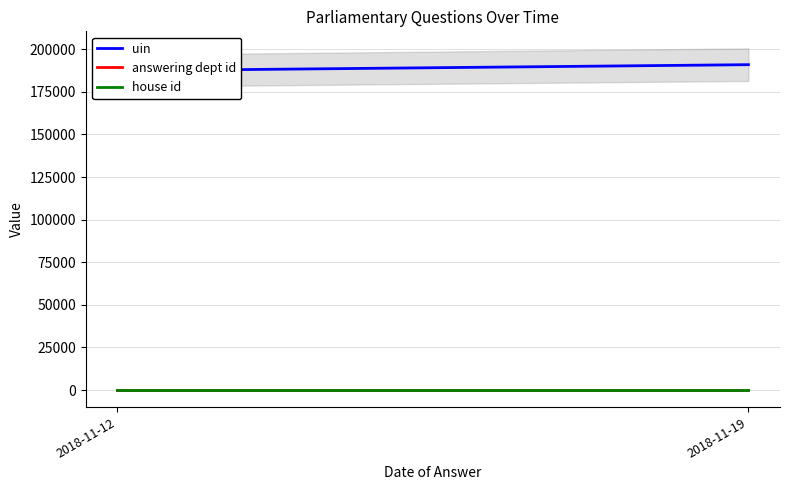

Rank the series by their maximum value, from highest to lowest.

uin, answering dept id, house id